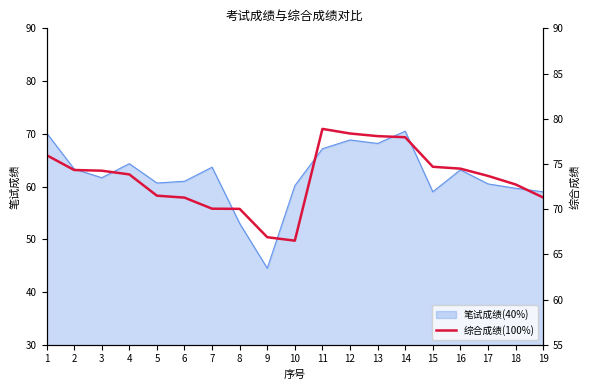

What is the difference between the maximum and minimum values?

12.4